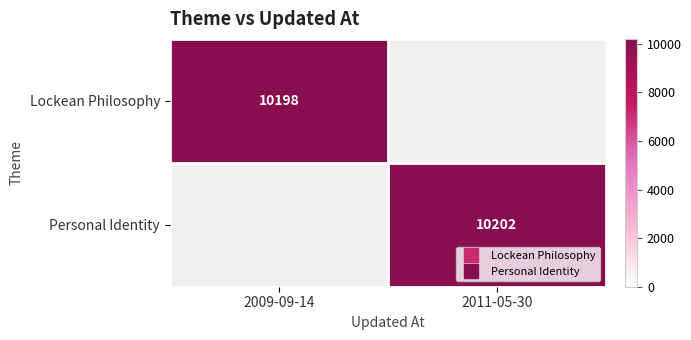

How many values in Personal Identity are above zero?

1